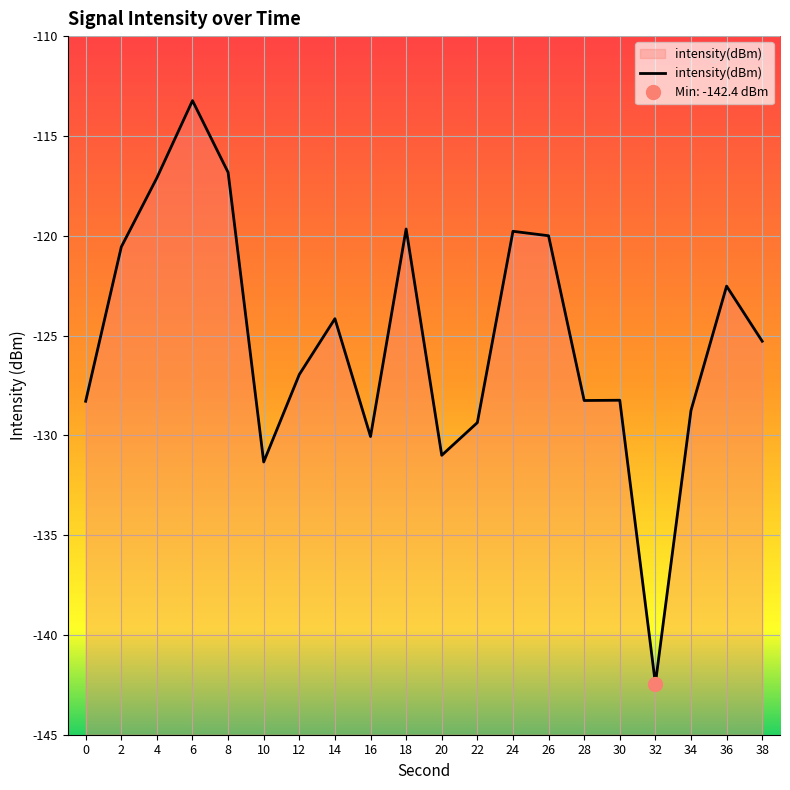

How many points are higher than both their immediate neighbors (excluding endpoints)?

6